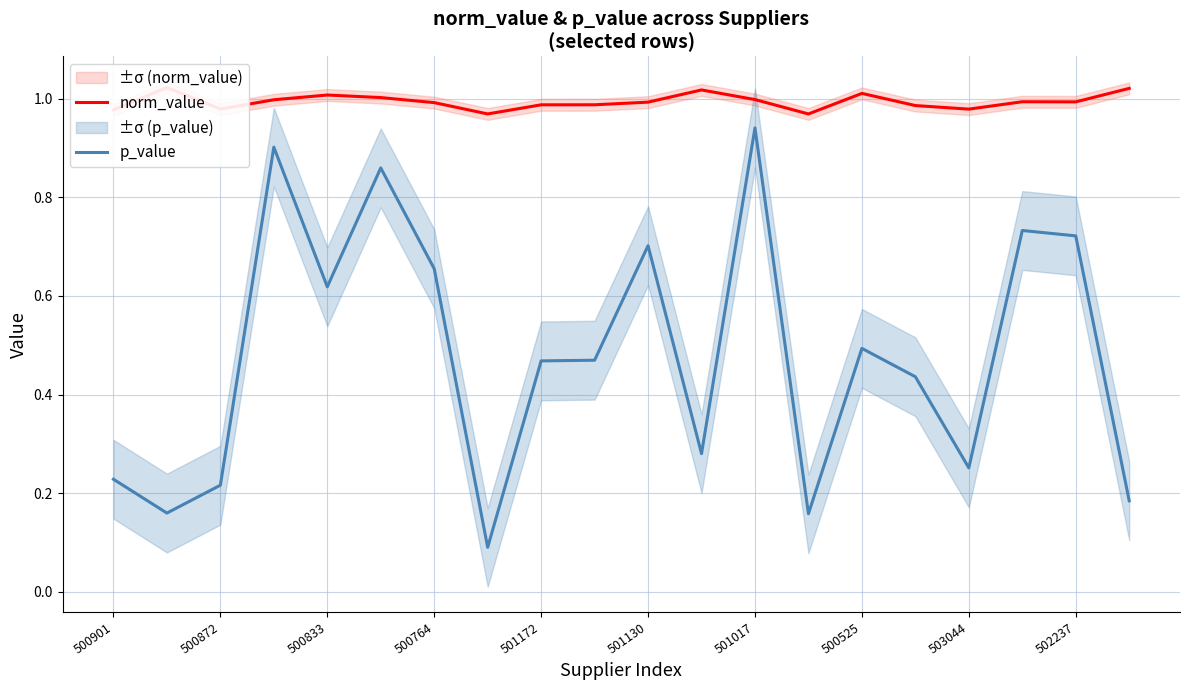

The value of p_value at 501130 is 0.5. True or false?

False